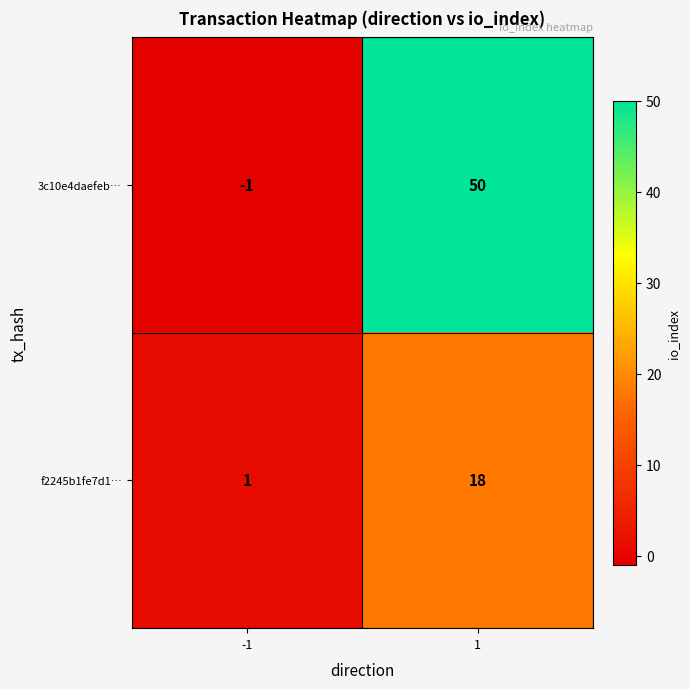

Which series has the widest spread of values?

3c10e4daefeb…